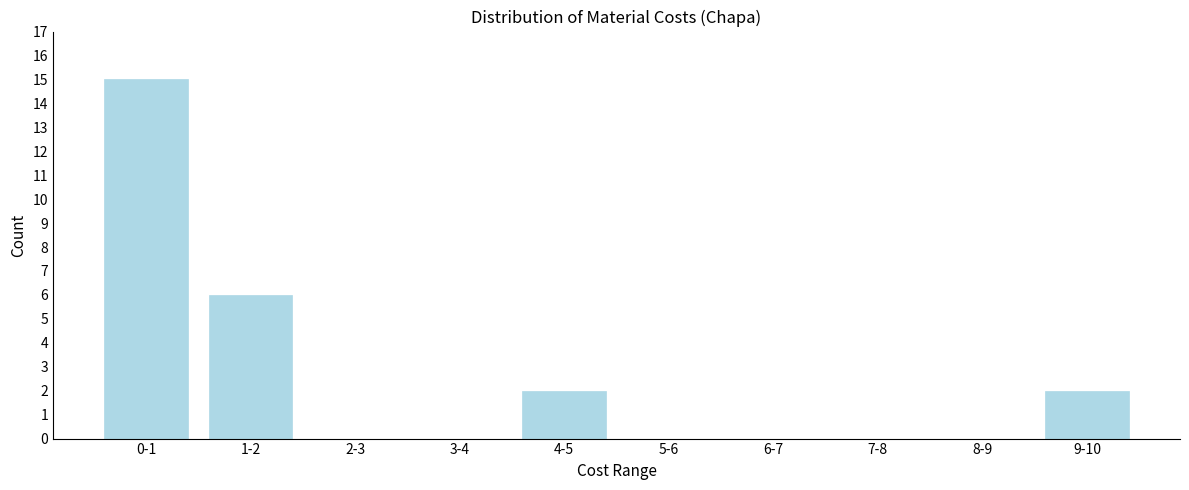

Reading left to right, transcribe all the data shown in this chart.

0-1=15	1-2=6	2-3=0	3-4=0	4-5=2	5-6=0	6-7=0	7-8=0	8-9=0	9-10=2